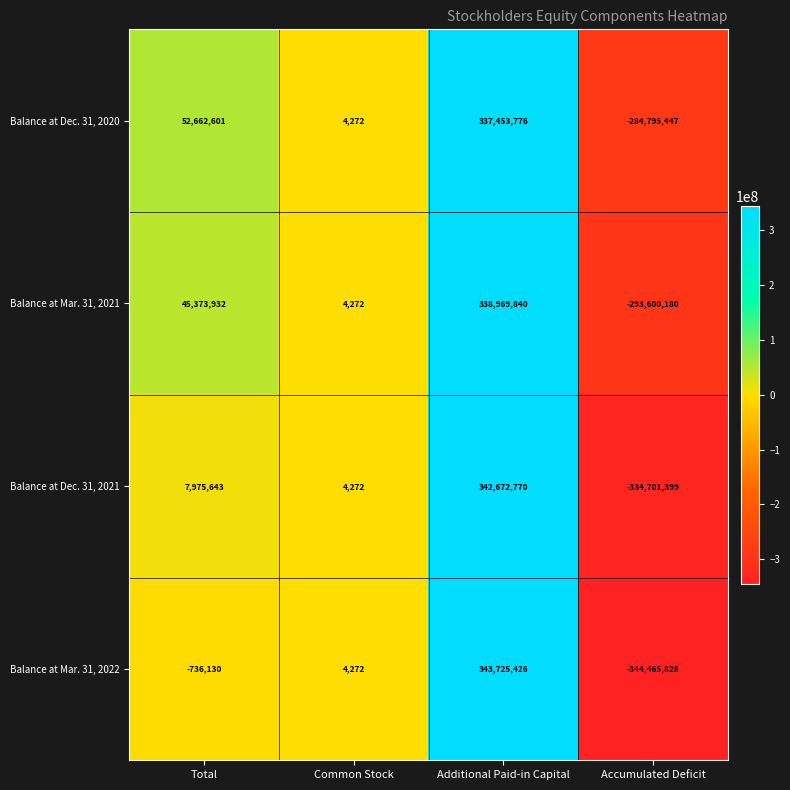

What value does the Balance at Dec. 31, 2020 series have at Common Stock, to the nearest 100?

4300